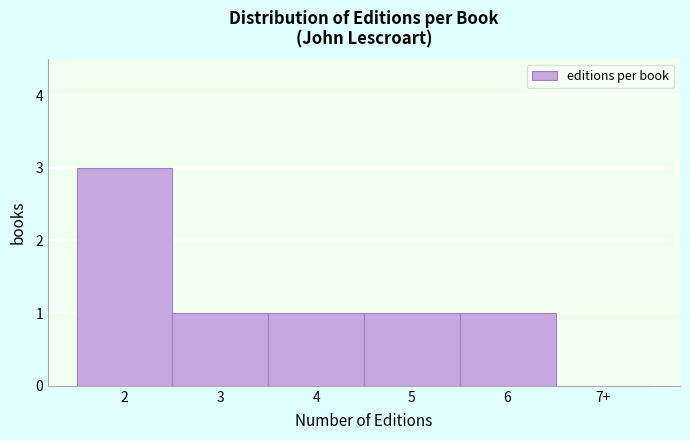

Reading left to right, extract all data points from this chart.

2=3	3=1	4=1	5=1	6=1	7+=0